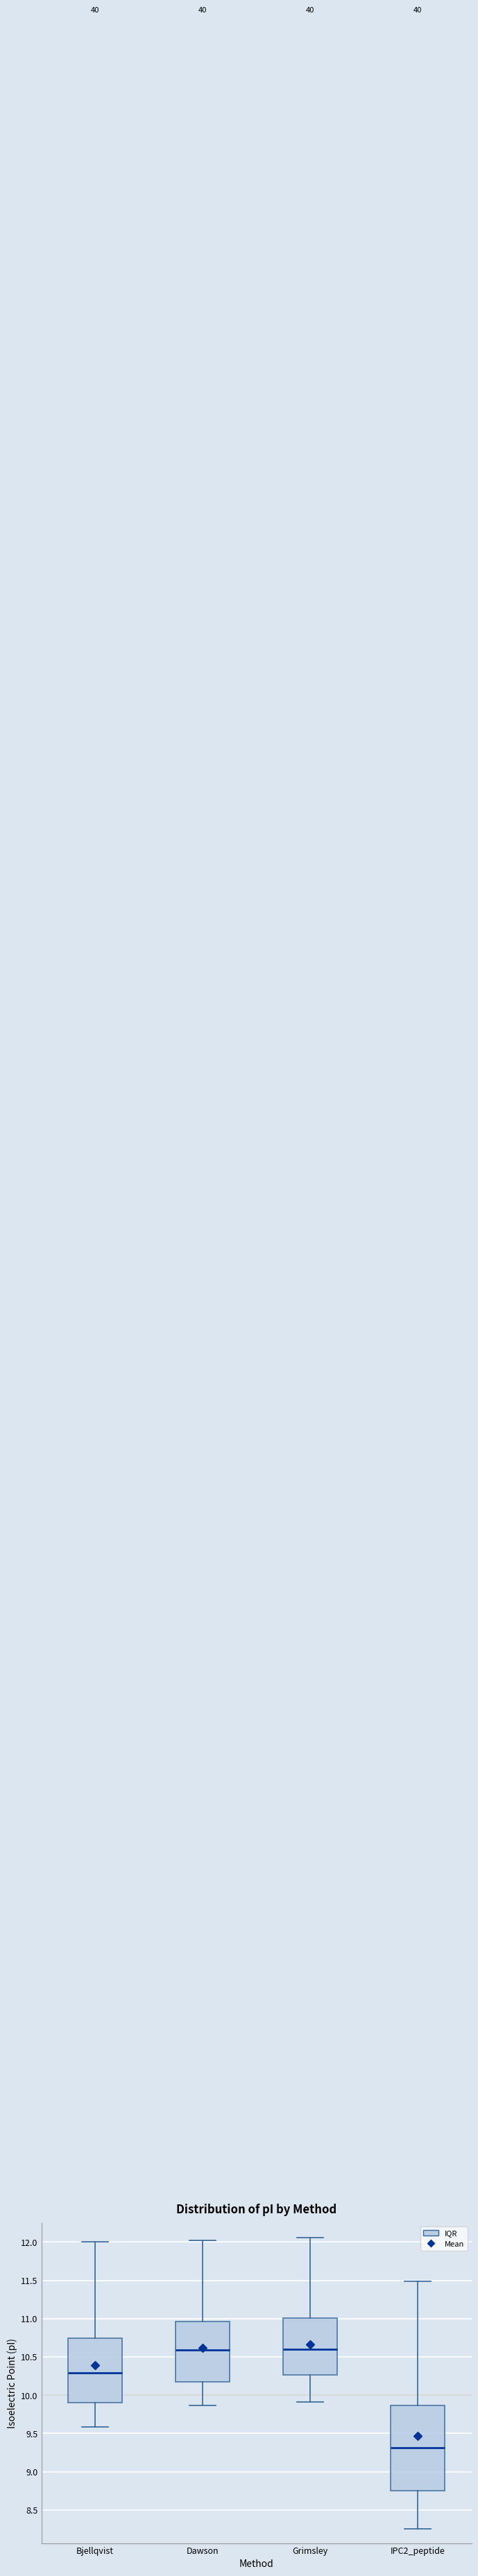

Where does the lower whisker of the box for Grimsley end on the y-axis? The values are not printed on the chart, so give them approximately, as read against the axis.

9.90